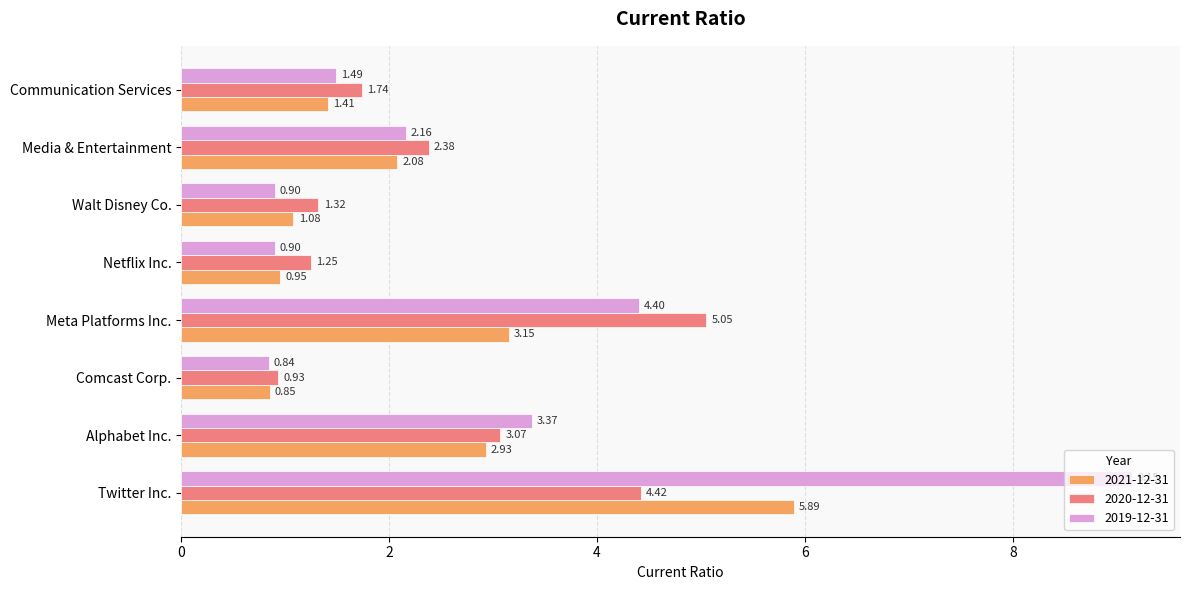

Which series changed the most between Twitter Inc. and Communication Services?

2019-12-31